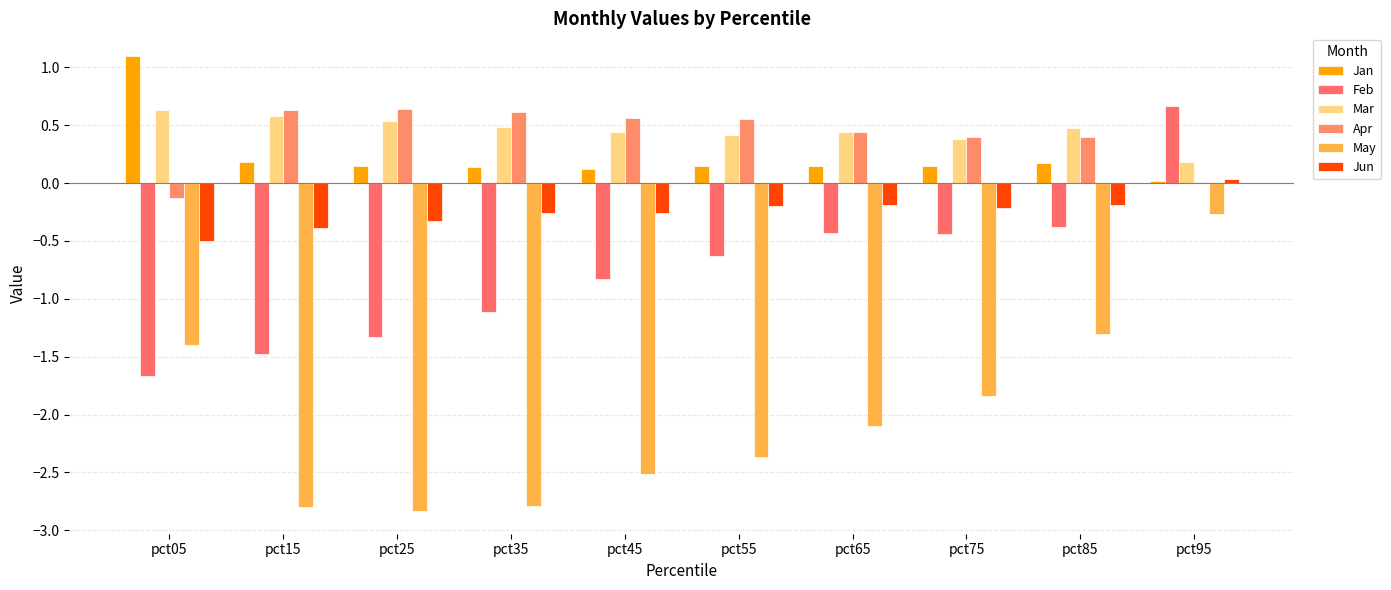

Is the value of Feb at pct15 greater than the value of Apr at pct45?

No